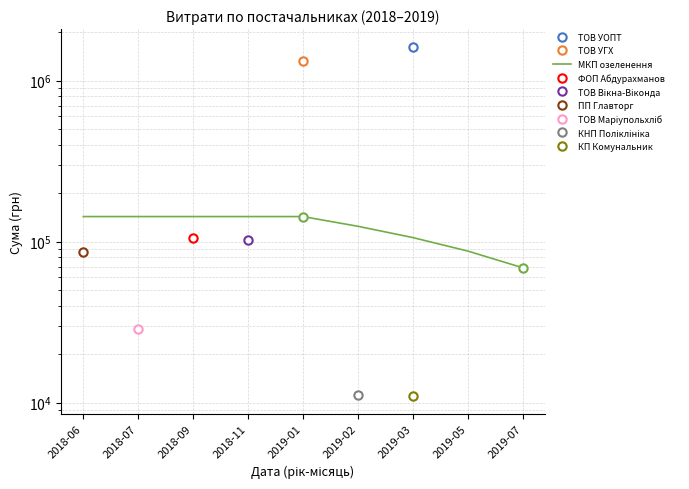

What is the change in value from 2019-02 to 2019-05?

-37179.4